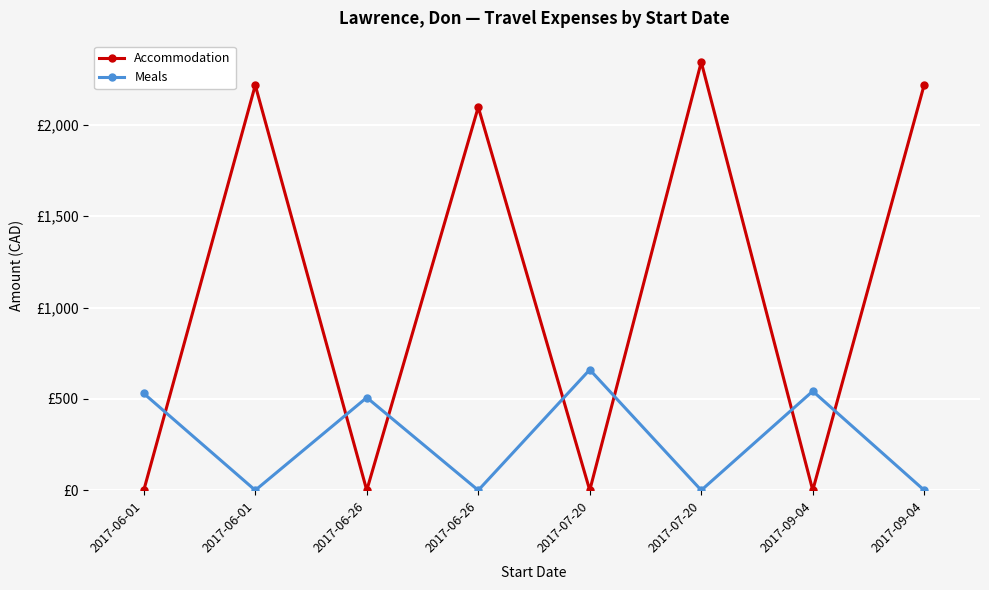

Rank the categories by Accommodation value from lowest to highest.

2017-06-01, 2017-06-26, 2017-07-20, 2017-09-04, 2017-06-26, 2017-06-01, 2017-09-04, 2017-07-20